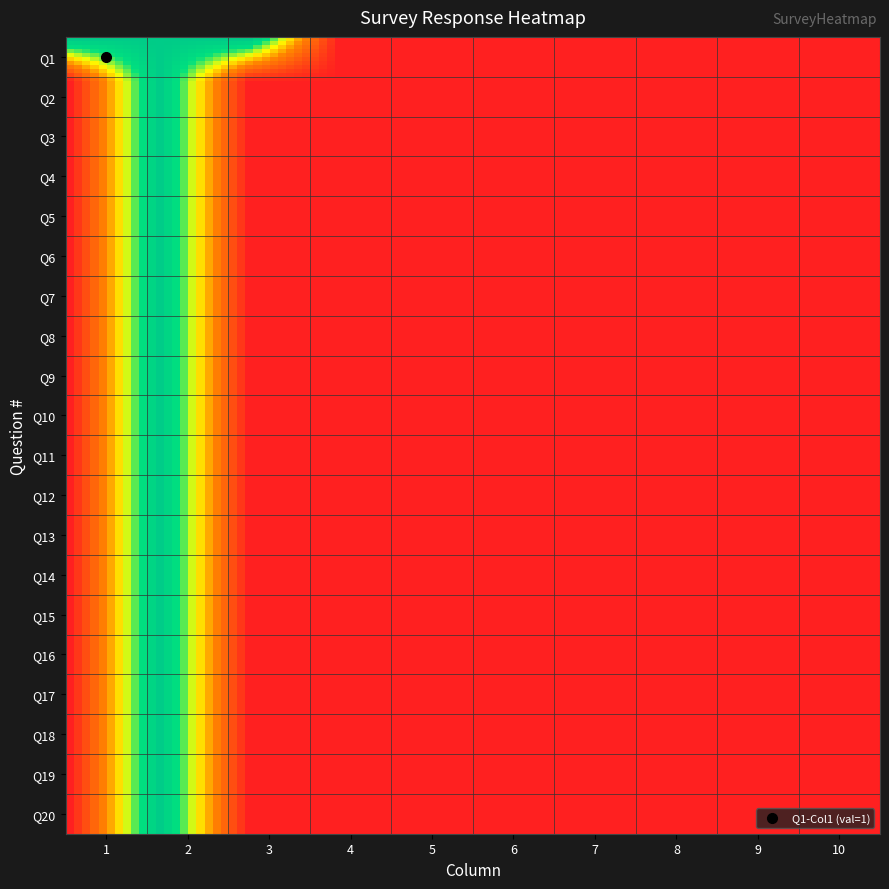

What is the greatest value displayed?

1